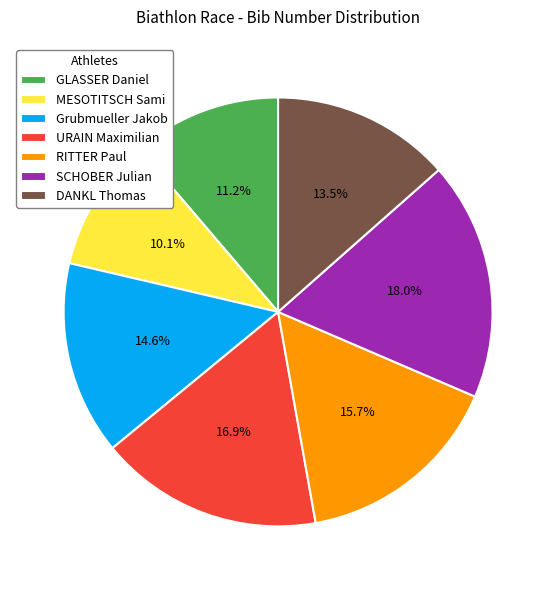

Count the number of slices in the pie.

7